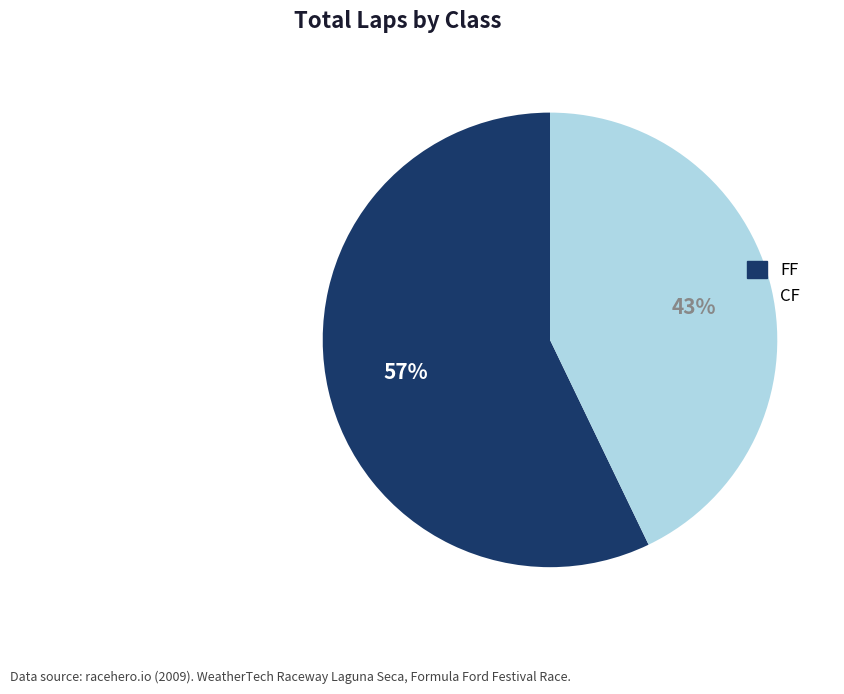

Which category has the biggest portion of the pie?

FF